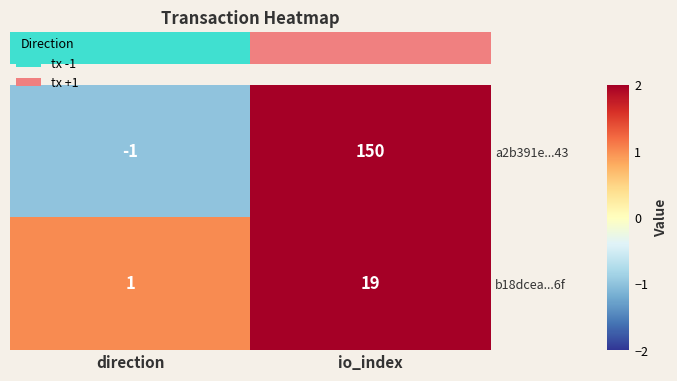

What is the average value of the b18dcea...6f series?

10